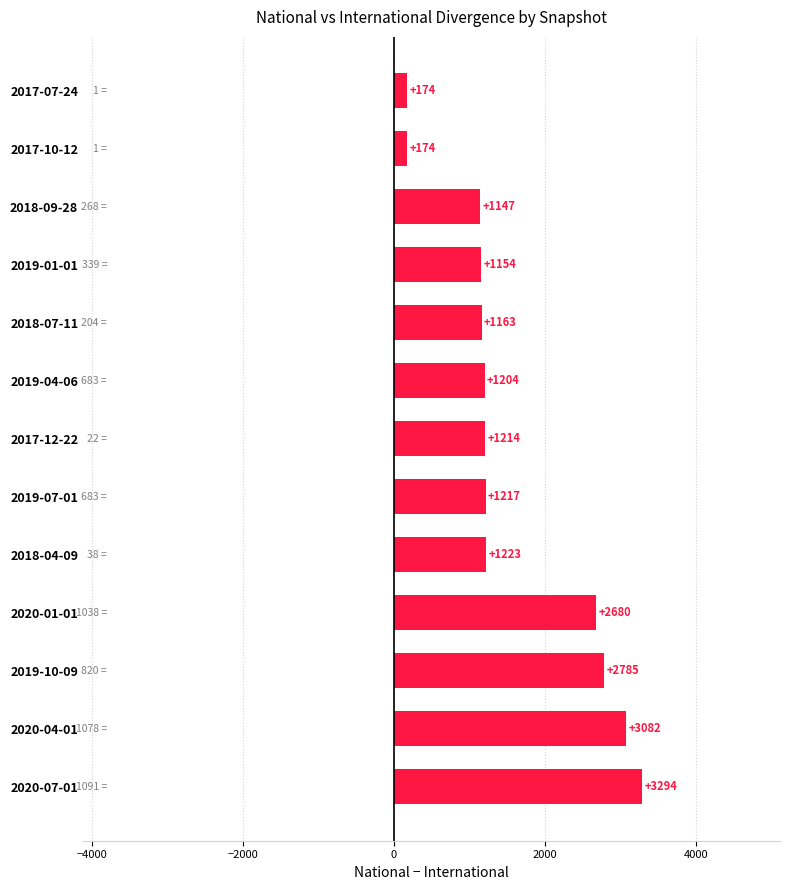

Are the bars horizontal?

Yes